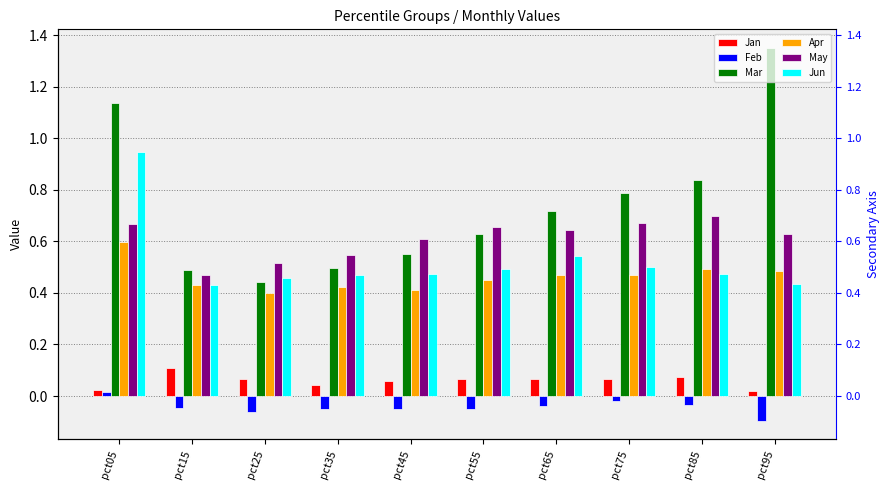

What is the average value of the Jun series?

0.5